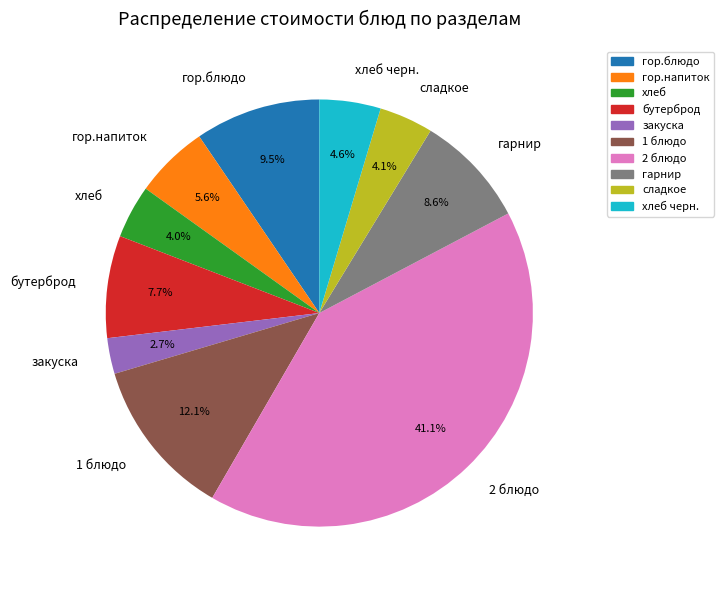

Count the number of slices in the pie.

10